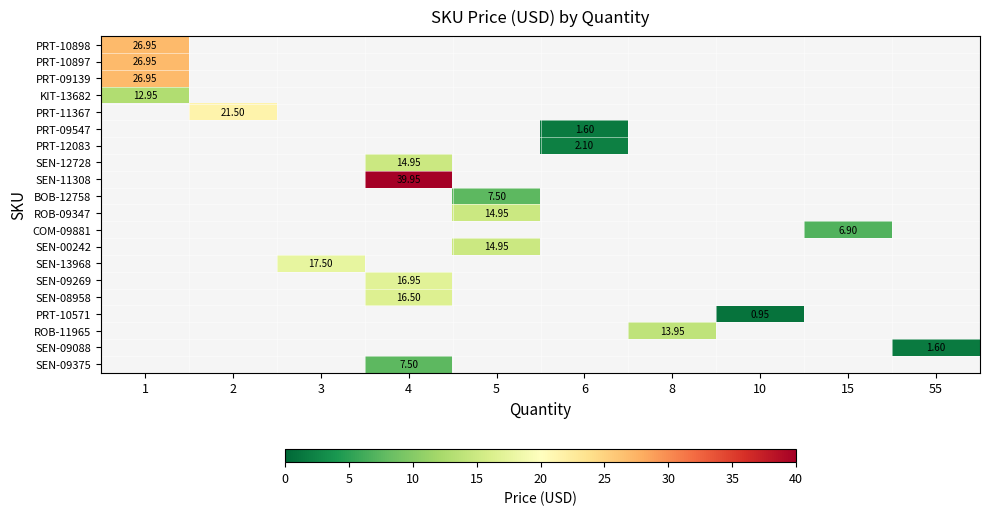

Which has a higher value, 8 or 4?

4